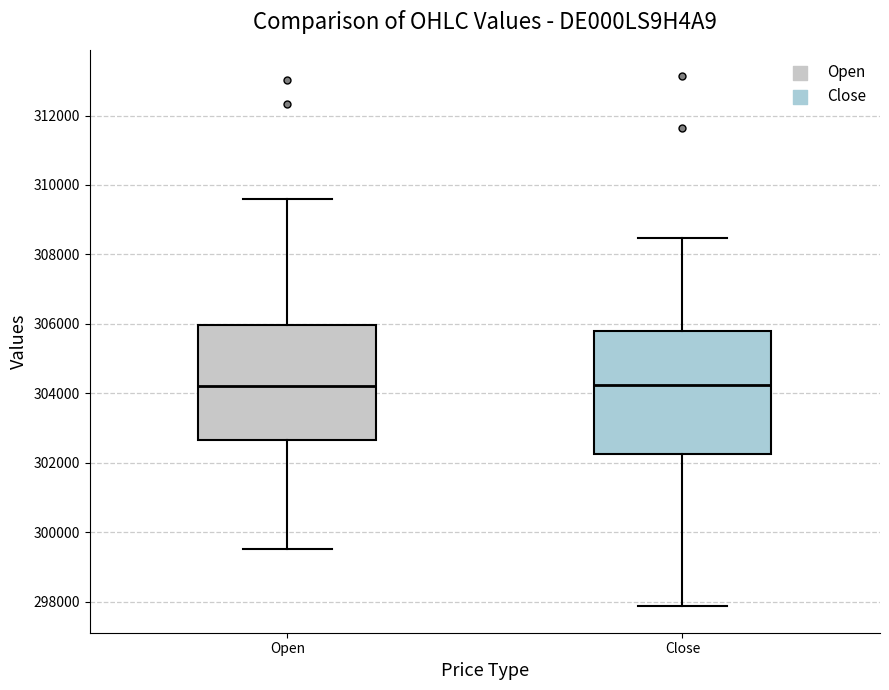

Comparing the boxes themselves (not the whiskers), which one is the tallest?

Close